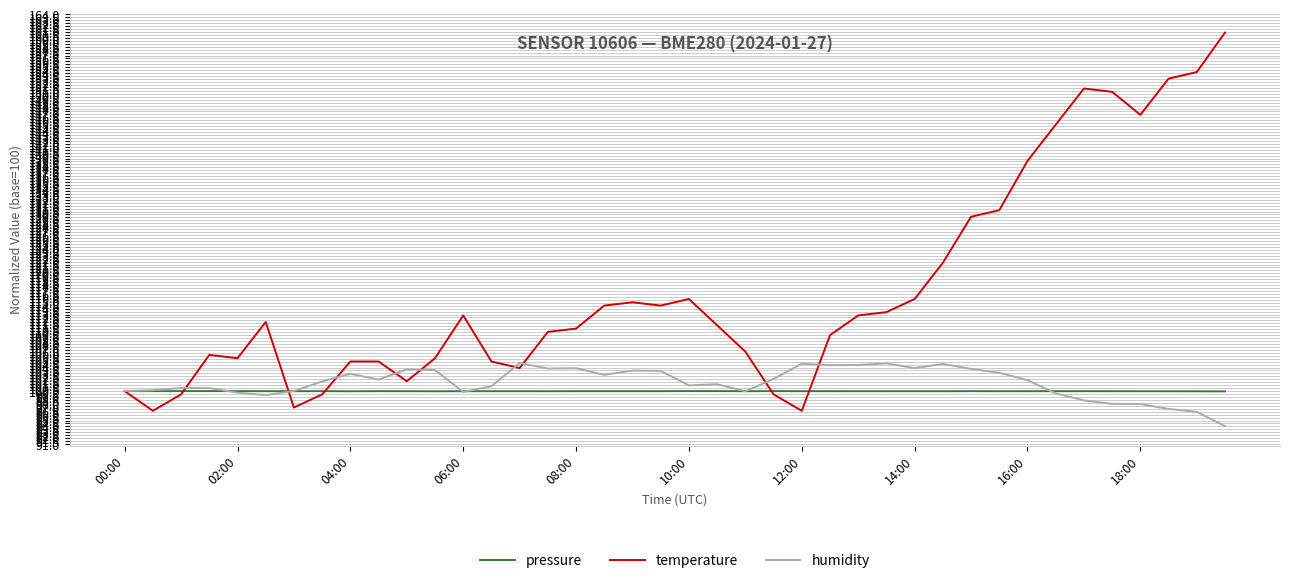

List the series in order of their peak value, lowest first.

pressure, humidity, temperature